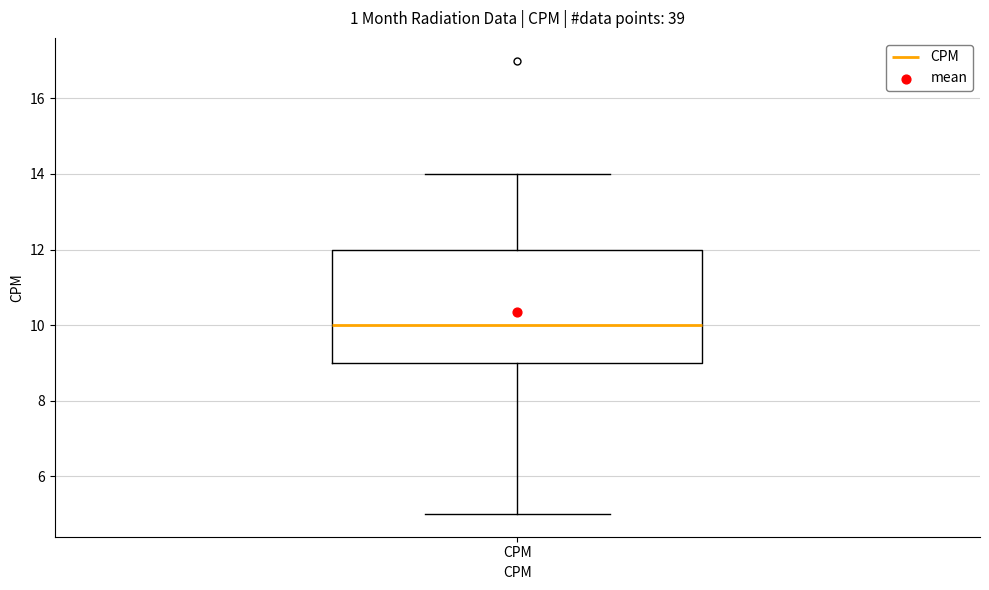

Transcribe this box plot: give where the median line is, the range the box spans, and where the two whiskers end, as read against the y-axis. The values are not printed on the chart, so give them approximately, as read against the axis.

median 10, box 9 to 12, whiskers 5 to 14